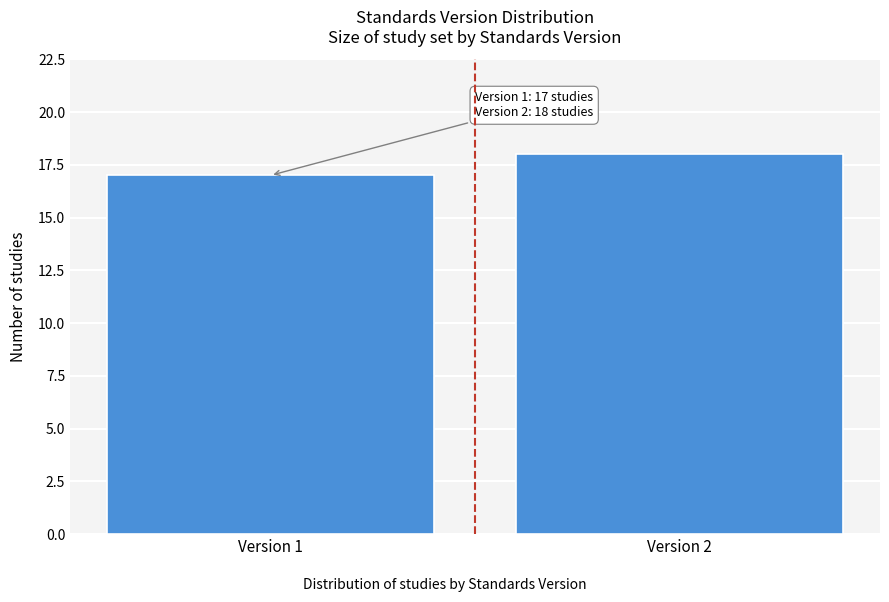

Reading left to right, what are all the values shown in this chart?

17	18